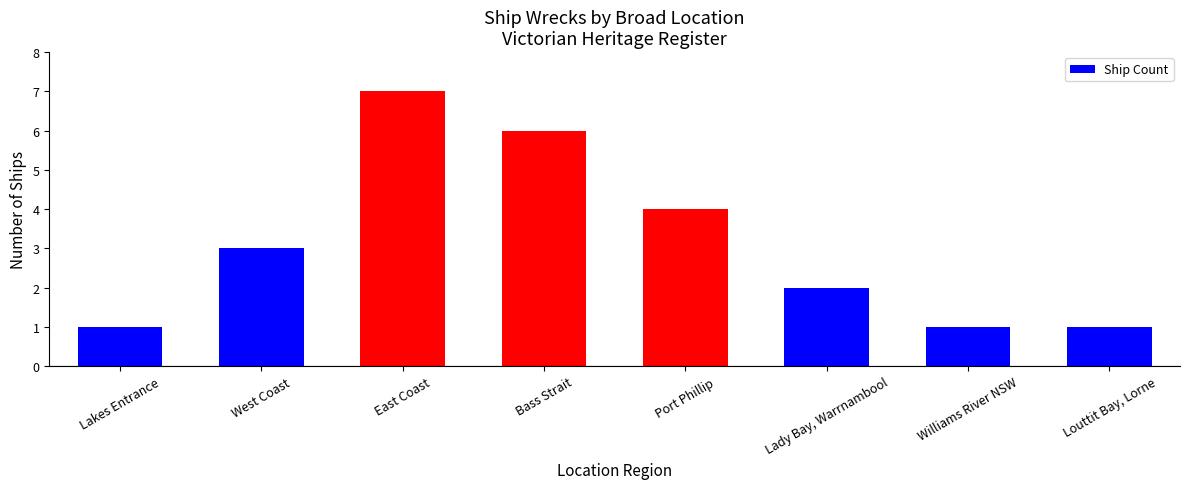

What is the sum of the values at West Coast and East Coast?

10